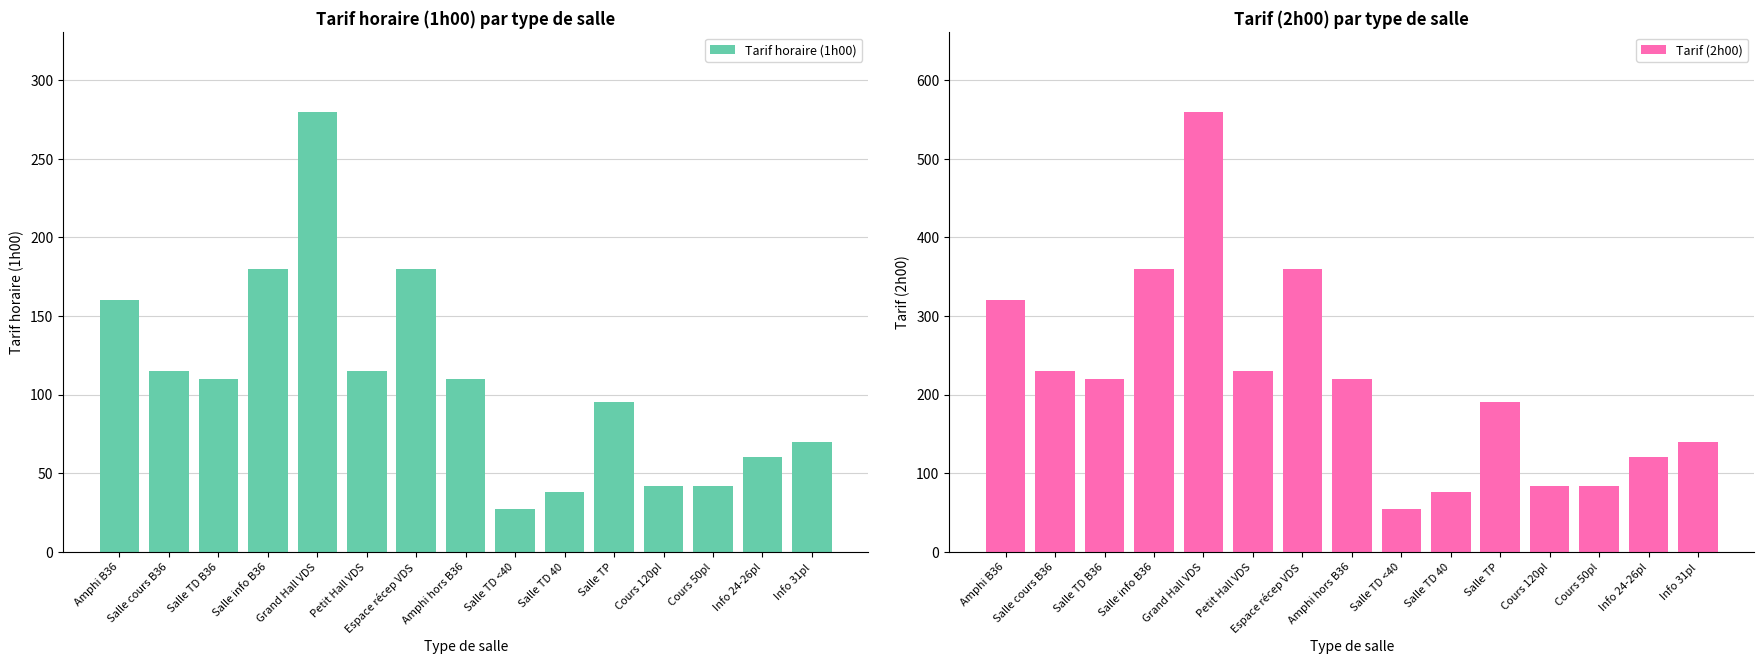

Which category has the highest value in the Tarif (2h00) series?

Grand Hall VDS